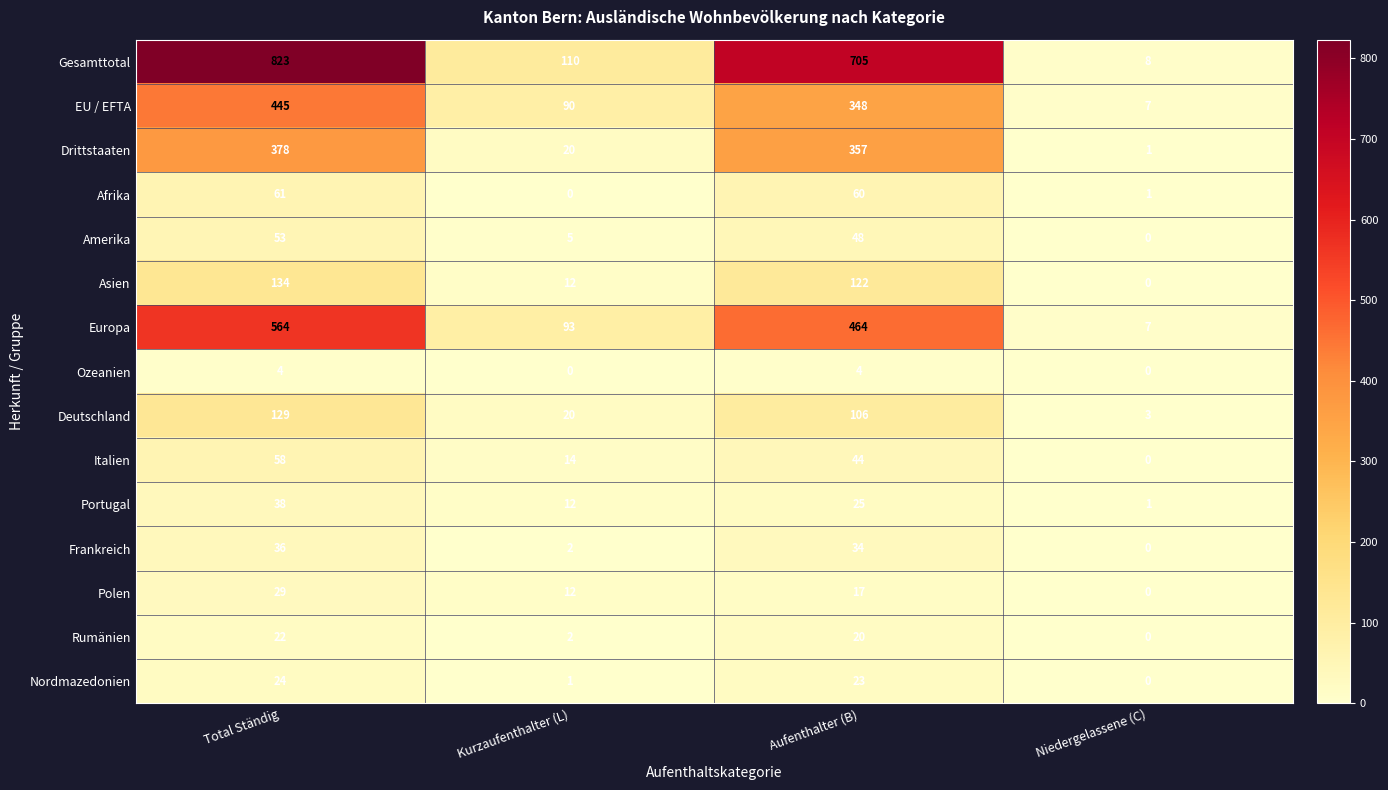

Between Total Ständig and Niedergelassene (C), which series saw the biggest shift?

Gesamttotal